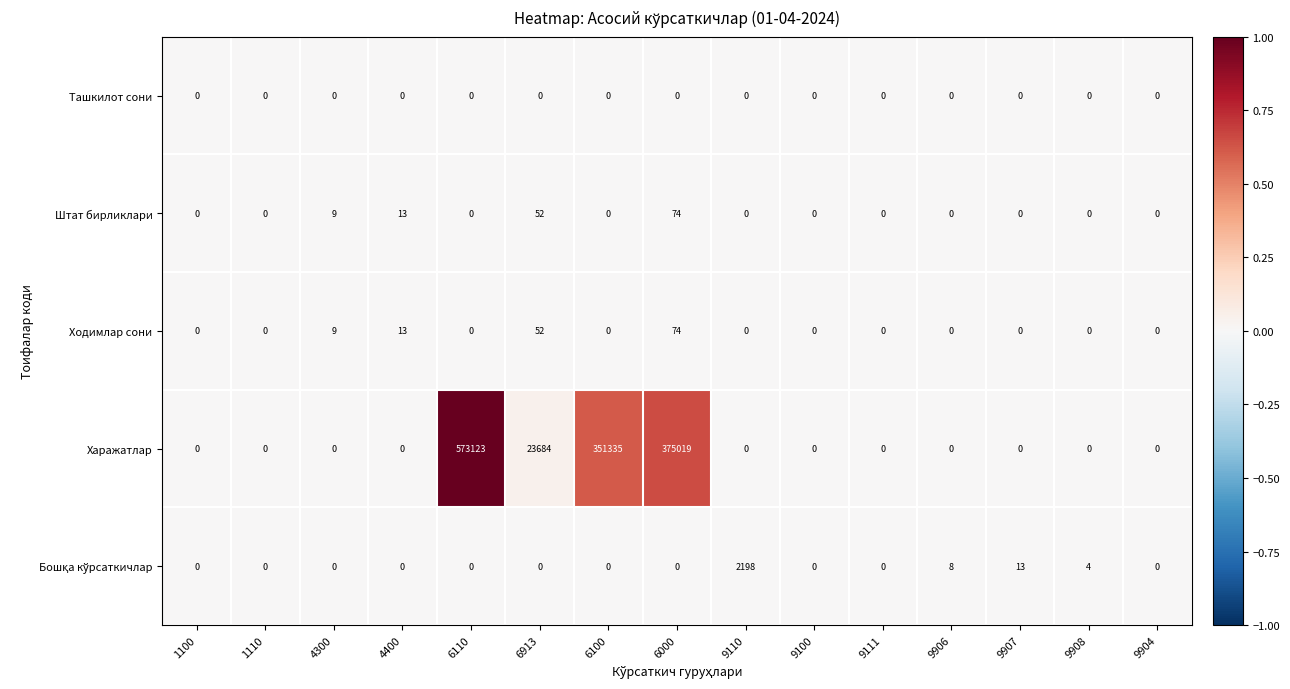

Which series has the widest spread of values?

Харажатлар